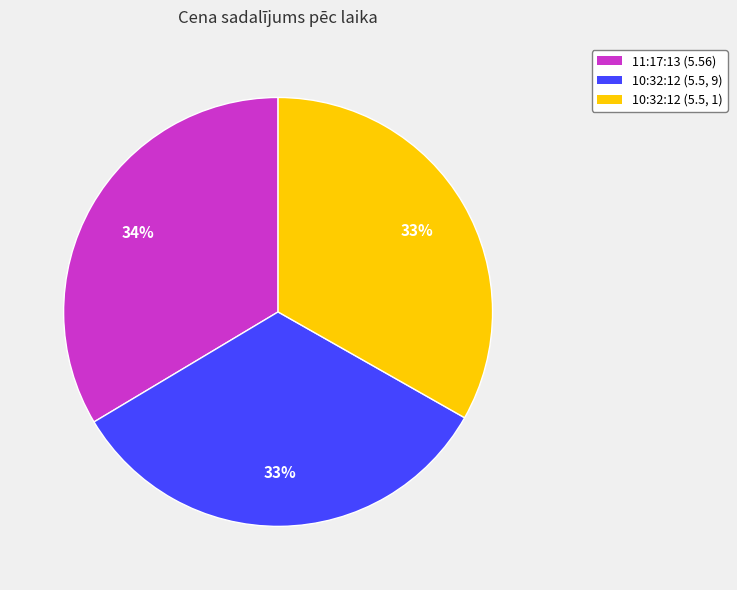

Count the number of slices in the pie.

3